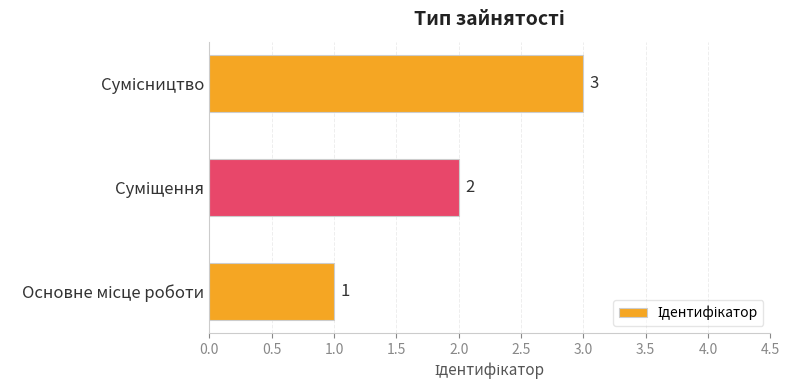

What is the sum of all values?

6